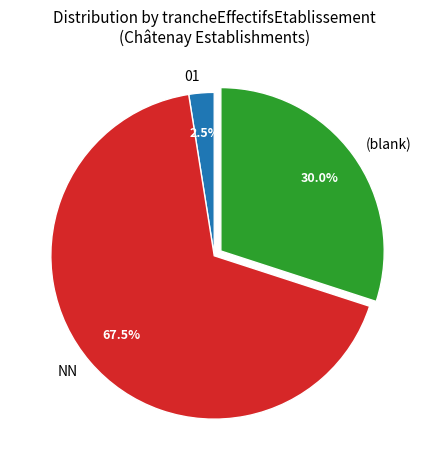

What is the largest slice in the pie chart?

NN